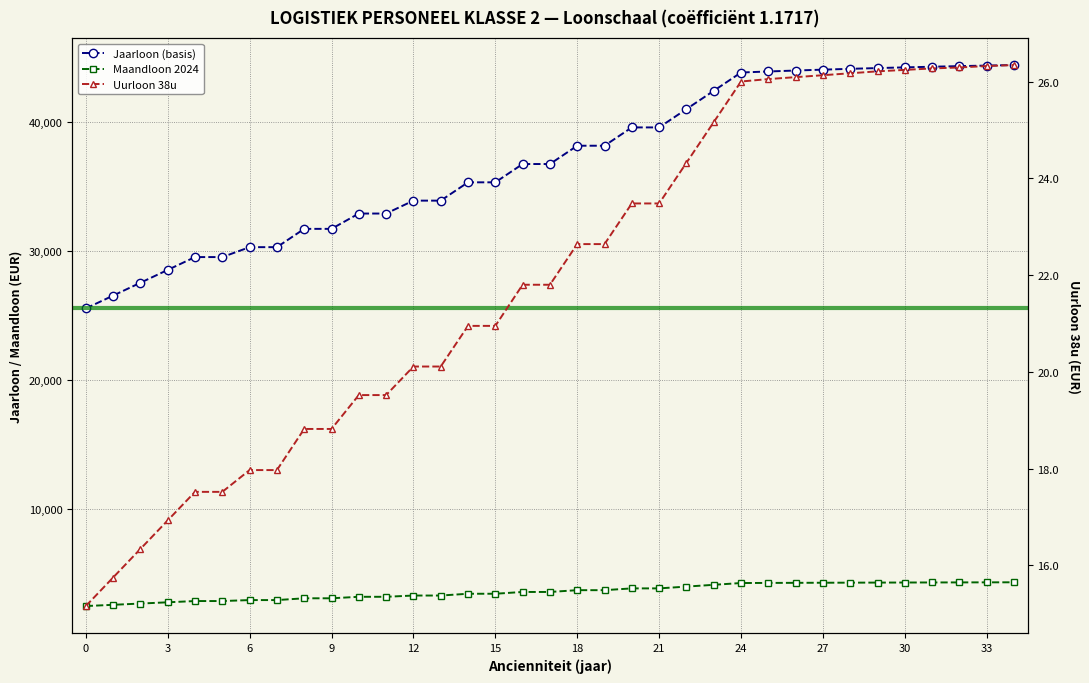

Does the chart display data point markers on the line(s)?

Yes